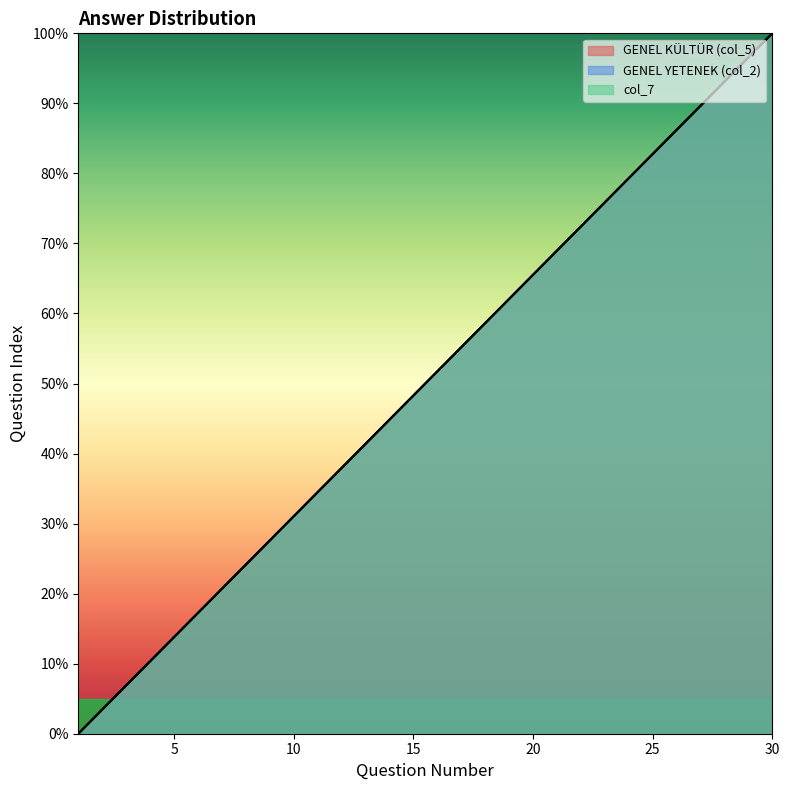

Reading left to right, transcribe all the data shown in this chart.

GENEL KÜLTÜR (col_5): 1=0.0	2=3.4	3=6.9	4=10.3	5=13.8	6=17.2	7=20.7	8=24.1	9=27.6	10=31.0	11=34.5	12=37.9	13=41.4	14=44.8	15=48.3	16=51.7	17=55.2	18=58.6	19=62.1	20=65.5	21=69.0	22=72.4	23=75.9	24=79.3	25=82.8	26=86.2	27=89.7	28=93.1	29=96.6	30=100.0
GENEL YETENEK (col_2): 1=0.0	2=3.4	3=6.9	4=10.3	5=13.8	6=17.2	7=20.7	8=24.1	9=27.6	10=31.0	11=34.5	12=37.9	13=41.4	14=44.8	15=48.3	16=51.7	17=55.2	18=58.6	19=62.1	20=65.5	21=69.0	22=72.4	23=75.9	24=79.3	25=82.8	26=86.2	27=89.7	28=93.1	29=96.6	30=100.0
col_7: 1=0.0	2=3.4	3=6.9	4=10.3	5=13.8	6=17.2	7=20.7	8=24.1	9=27.6	10=31.0	11=34.5	12=37.9	13=41.4	14=44.8	15=48.3	16=51.7	17=55.2	18=58.6	19=62.1	20=65.5	21=69.0	22=72.4	23=75.9	24=79.3	25=82.8	26=86.2	27=89.7	28=93.1	29=96.6	30=100.0